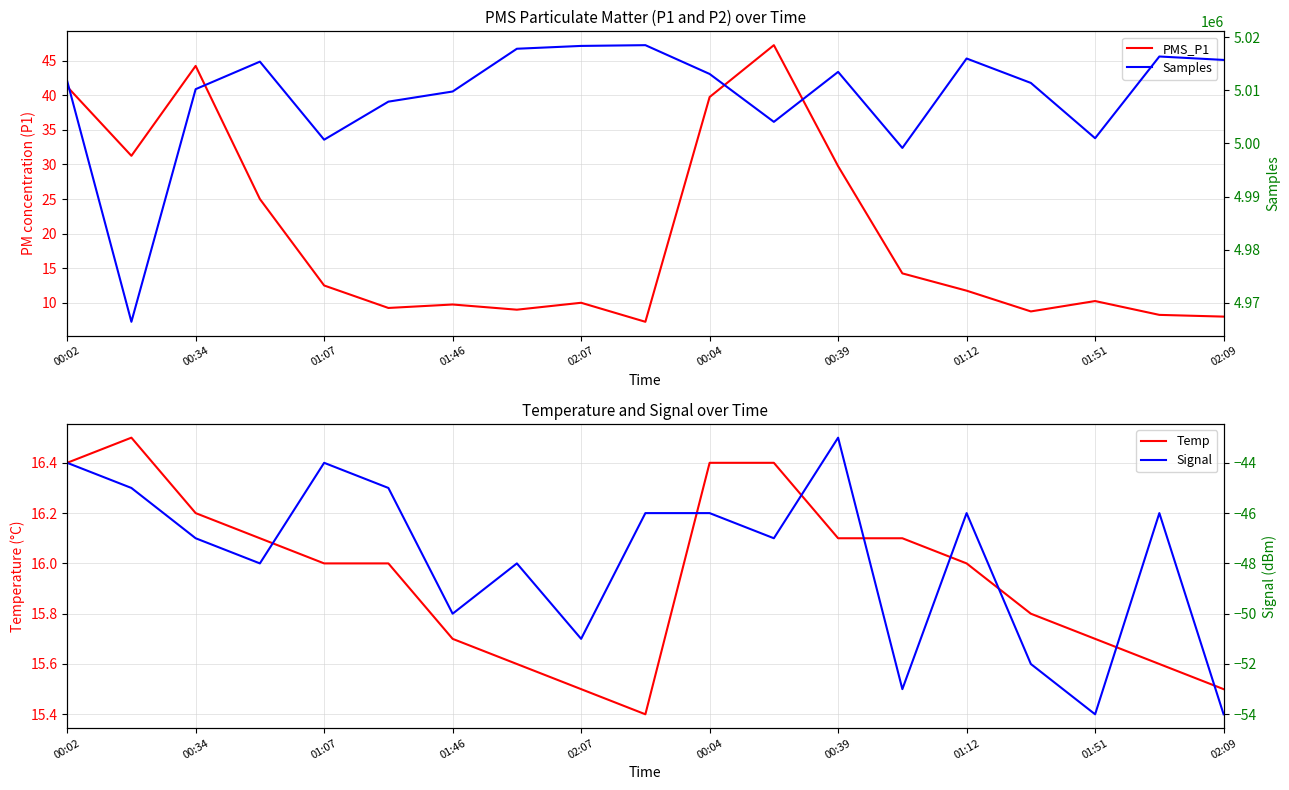

The Temp series shows 15.5 at 02:09. True or false?

True